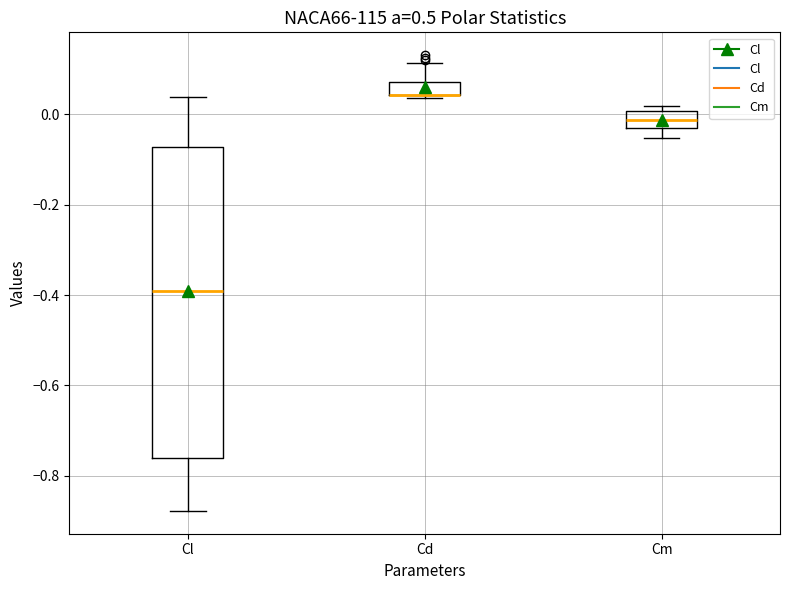

Where does the upper whisker of the box for Cd end on the y-axis? The values are not printed on the chart, so give them approximately, as read against the axis.

0.12